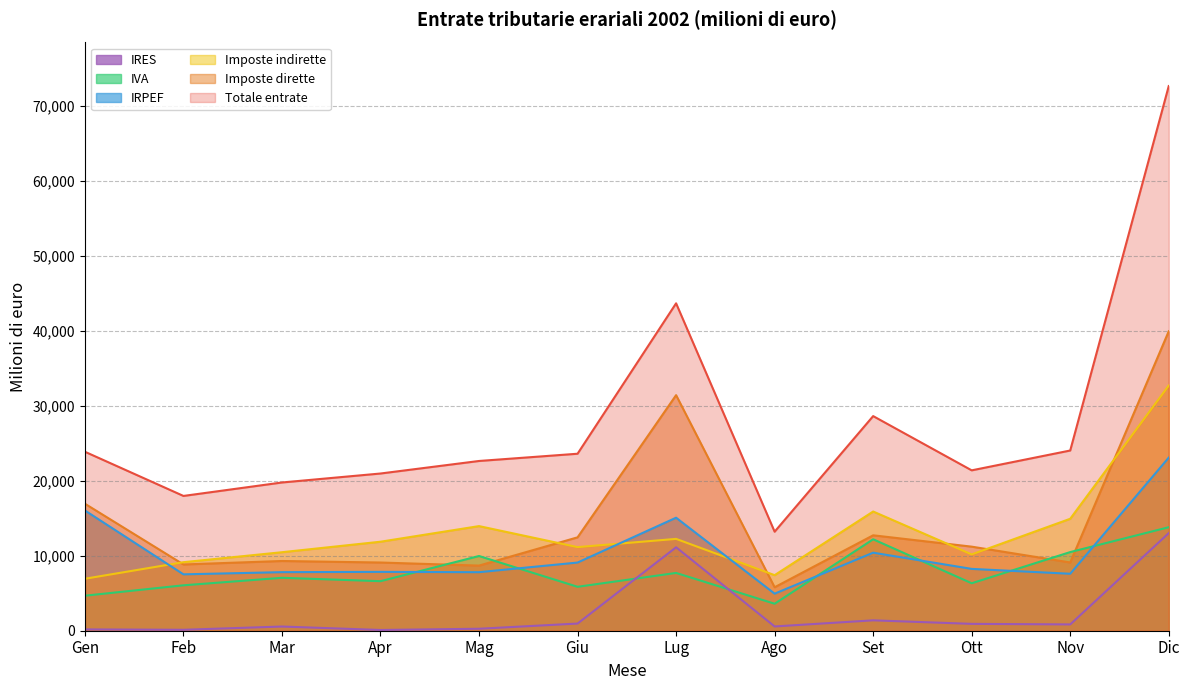

What value does the Imposte indirette series have at Ago?

7407